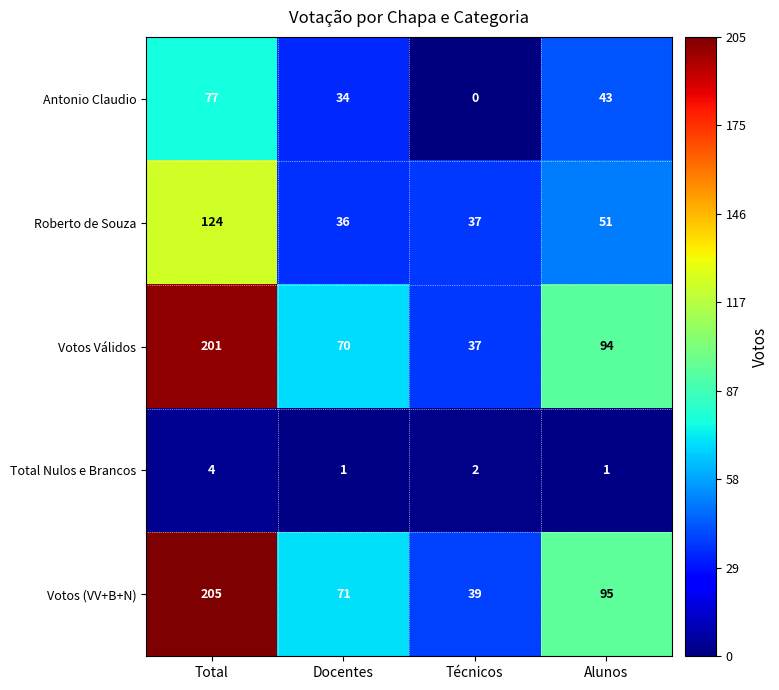

What is the difference between the Roberto de Souza values at Docentes and Alunos?

15